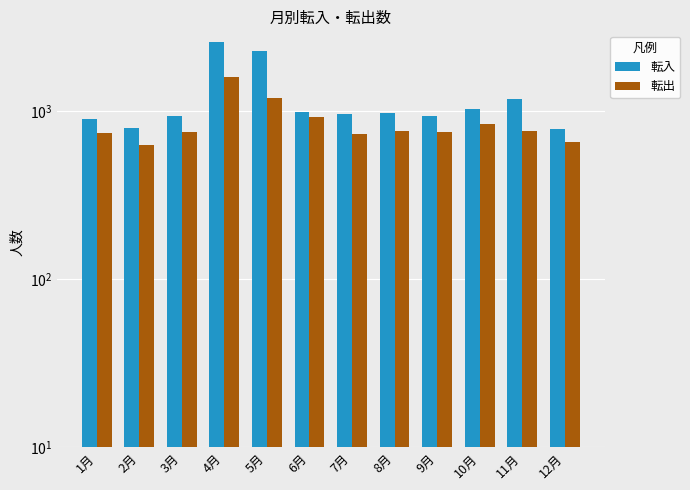

What is the lowest value of the 転入 series?

780